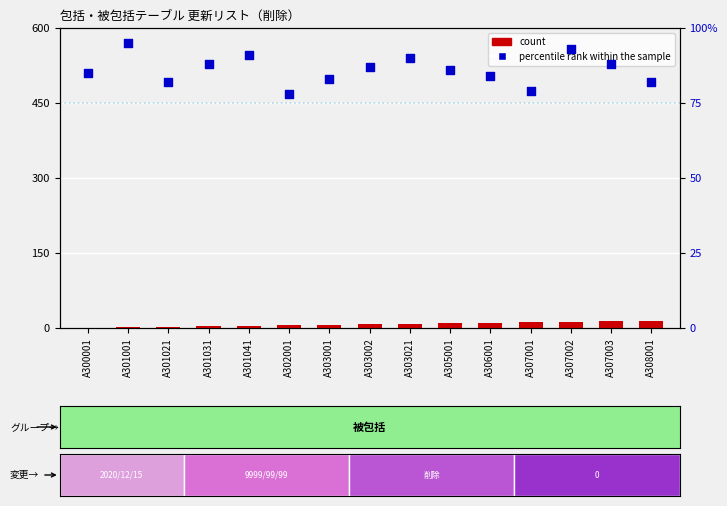

Which series has the widest spread of Y values?

percentile rank within the sample